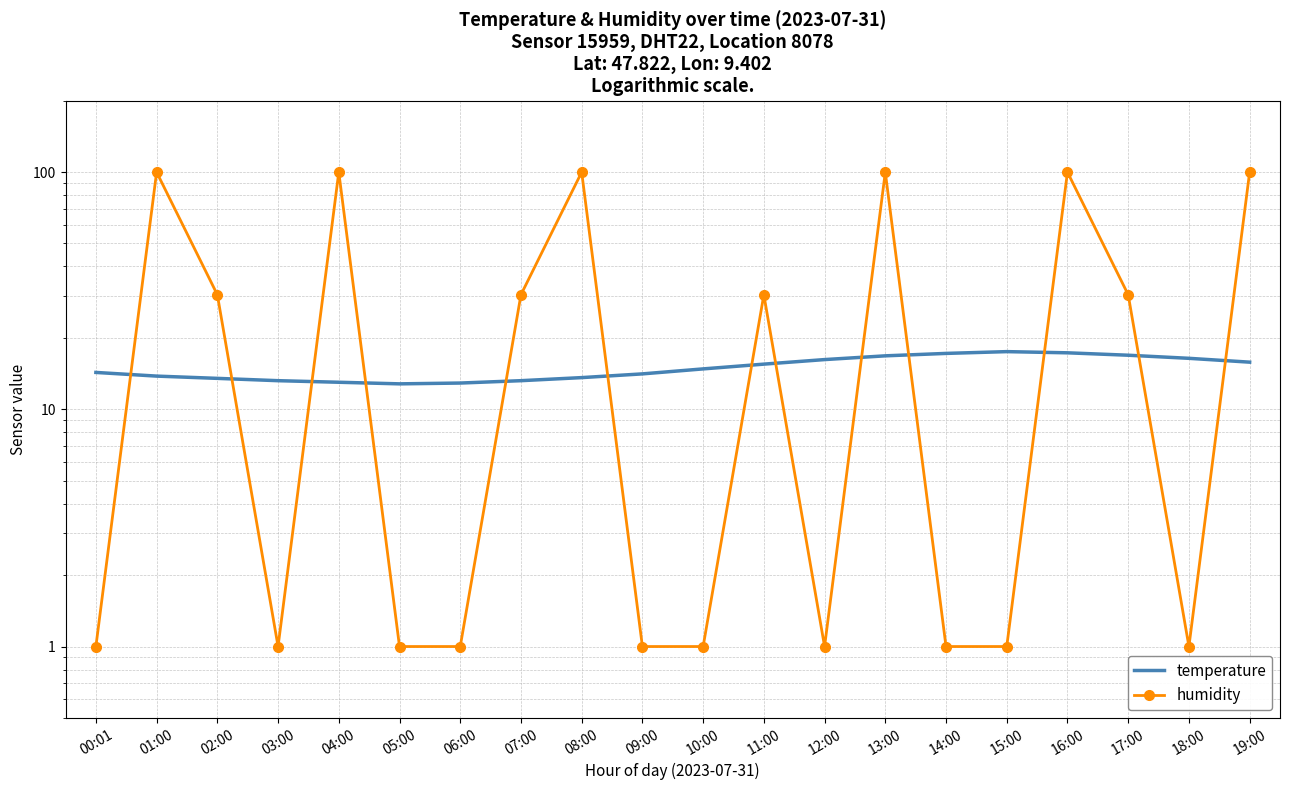

After their last crossing, which series has the higher values: humidity or temperature?

humidity